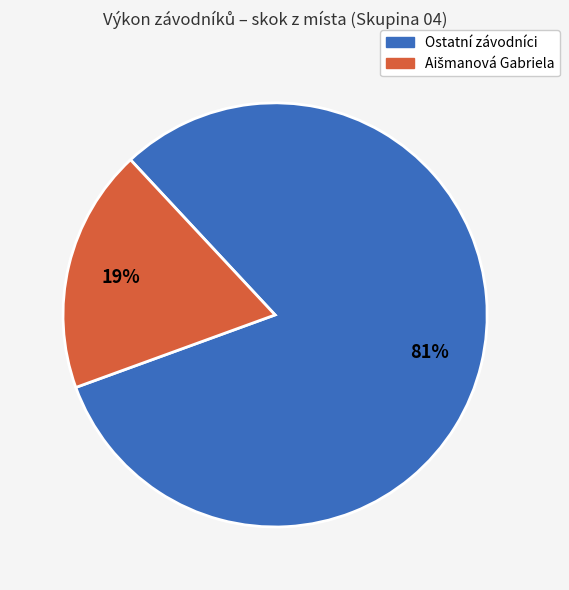

Is there a majority slice in this chart?

Yes